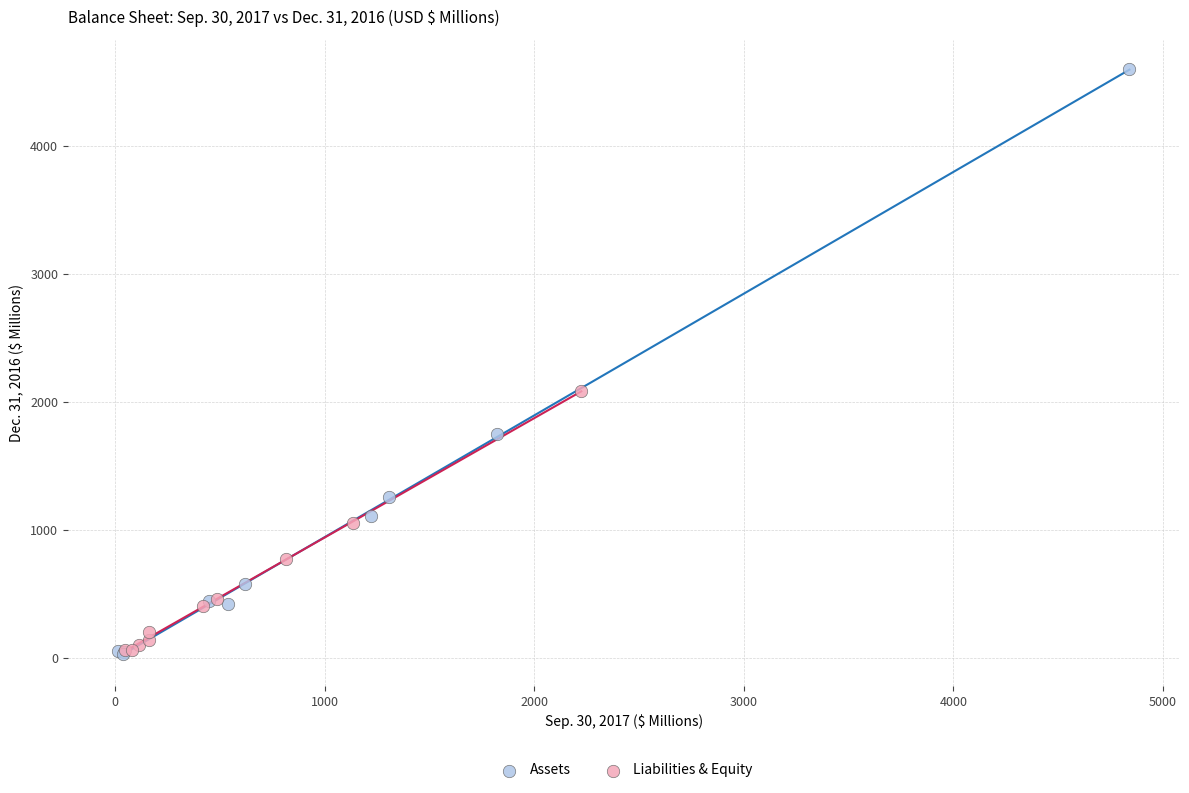

Which series reaches the maximum Y coordinate?

Assets